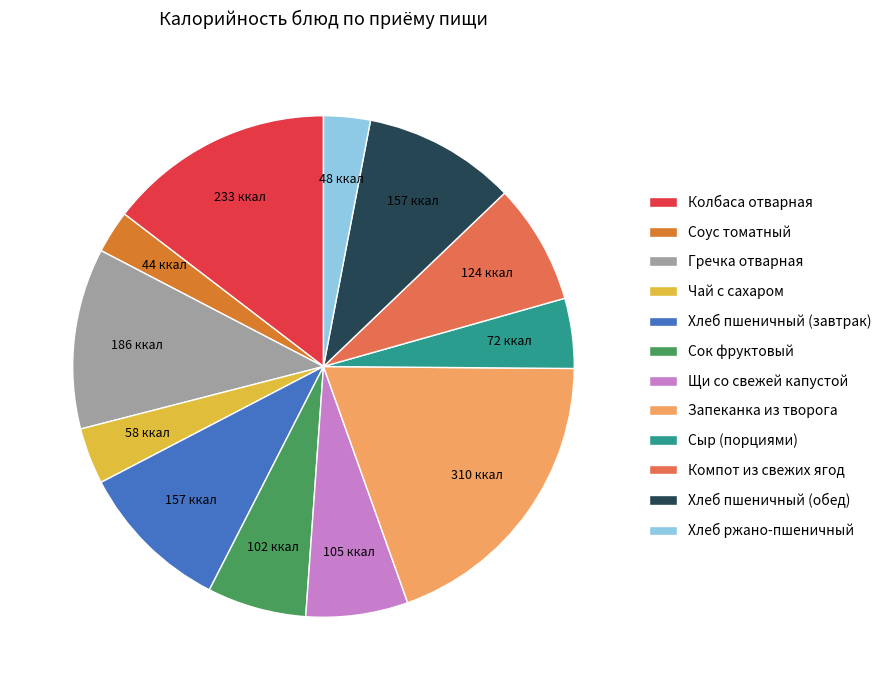

Is there any slice that represents more than half of the pie?

No